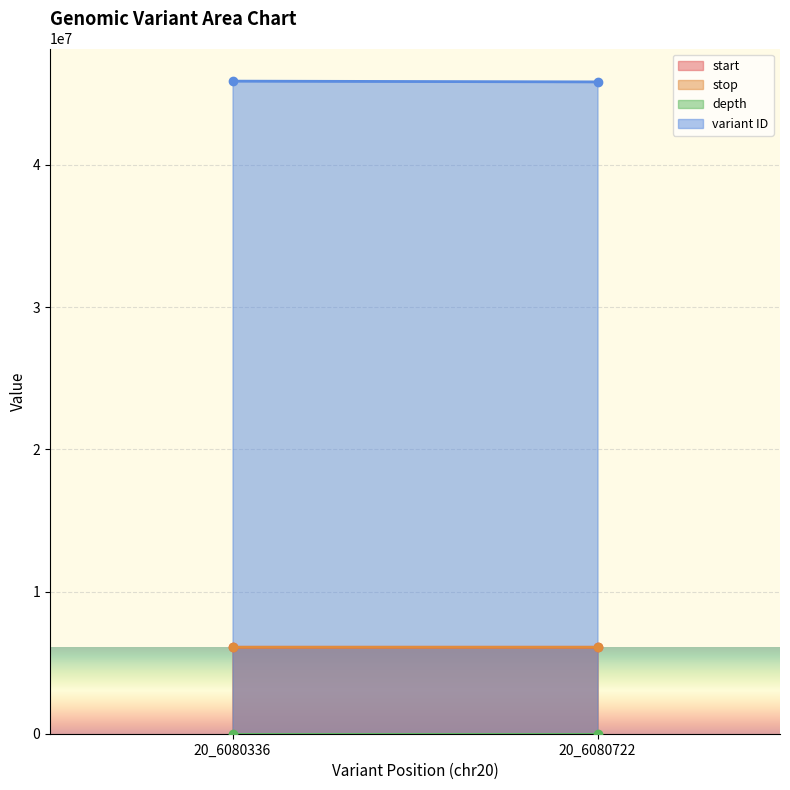

What is the sum of all start values?

12161058